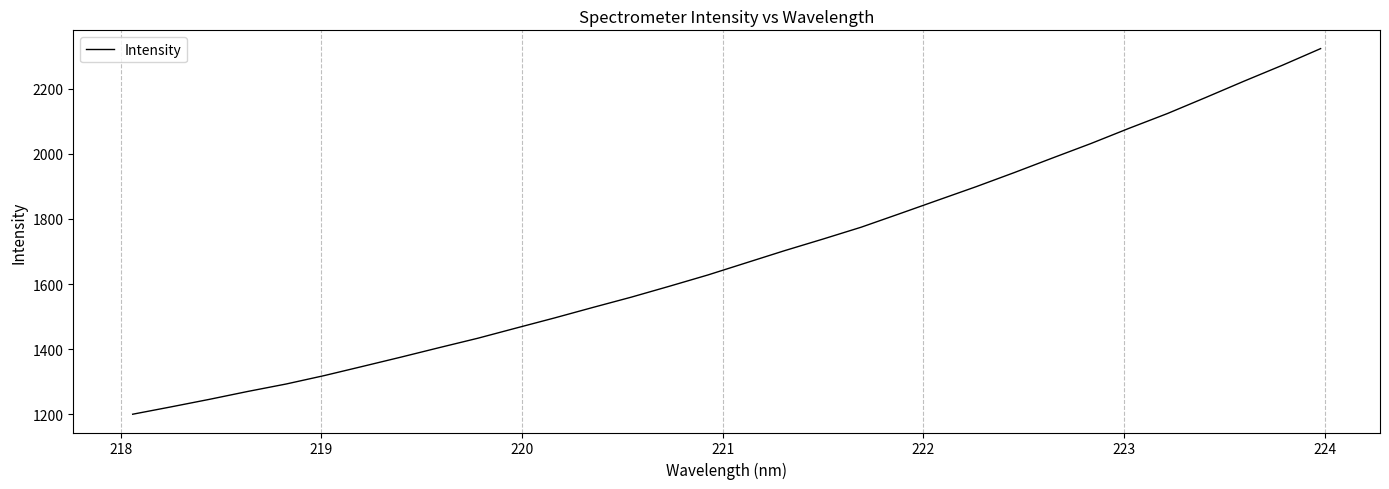

Is this an area chart (filled region under the line)?

No